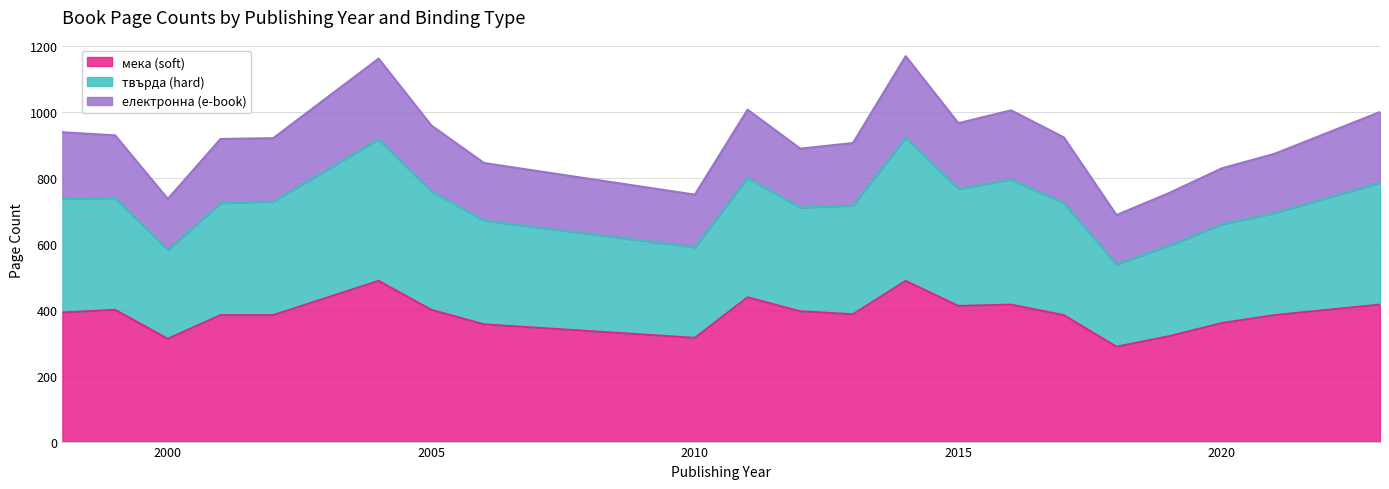

Does the chart display data point markers on the line(s)?

No